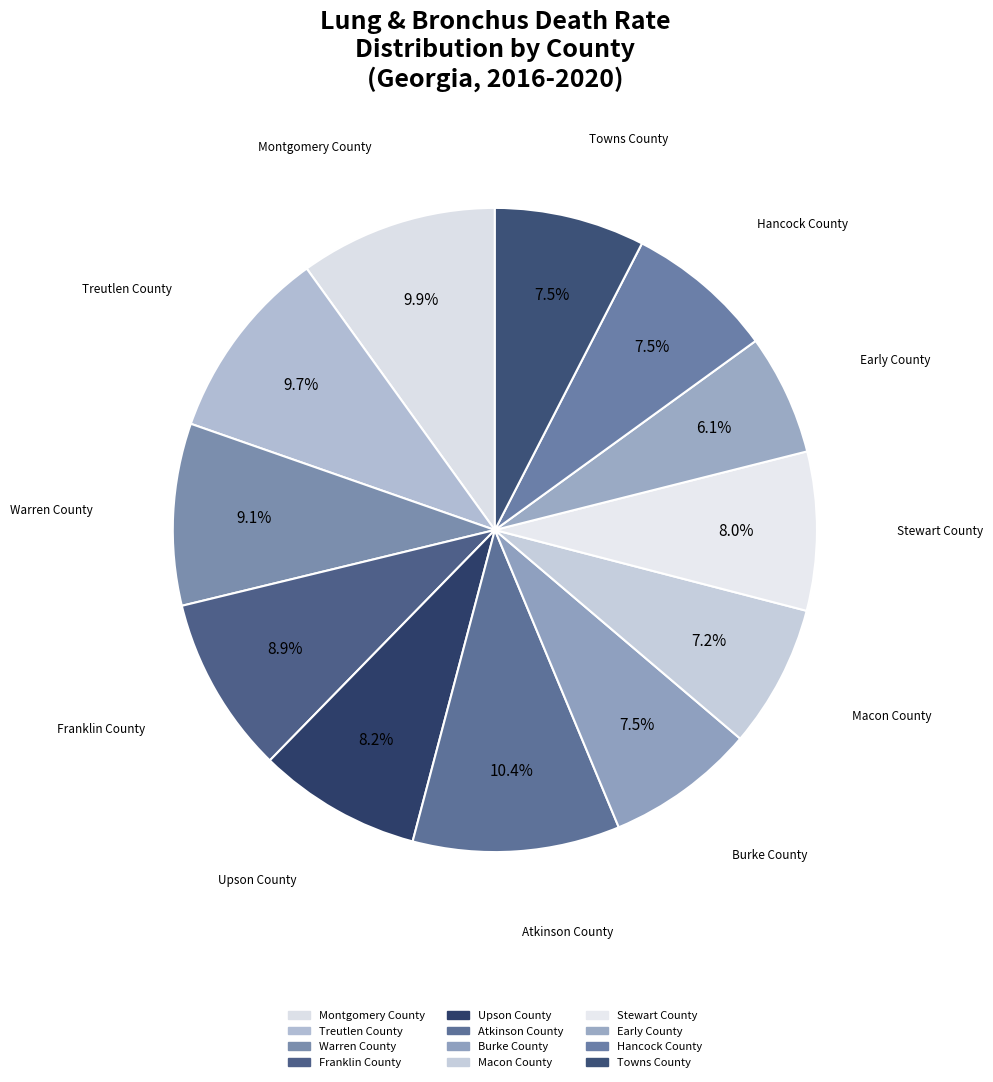

How many slices are in this pie chart?

12